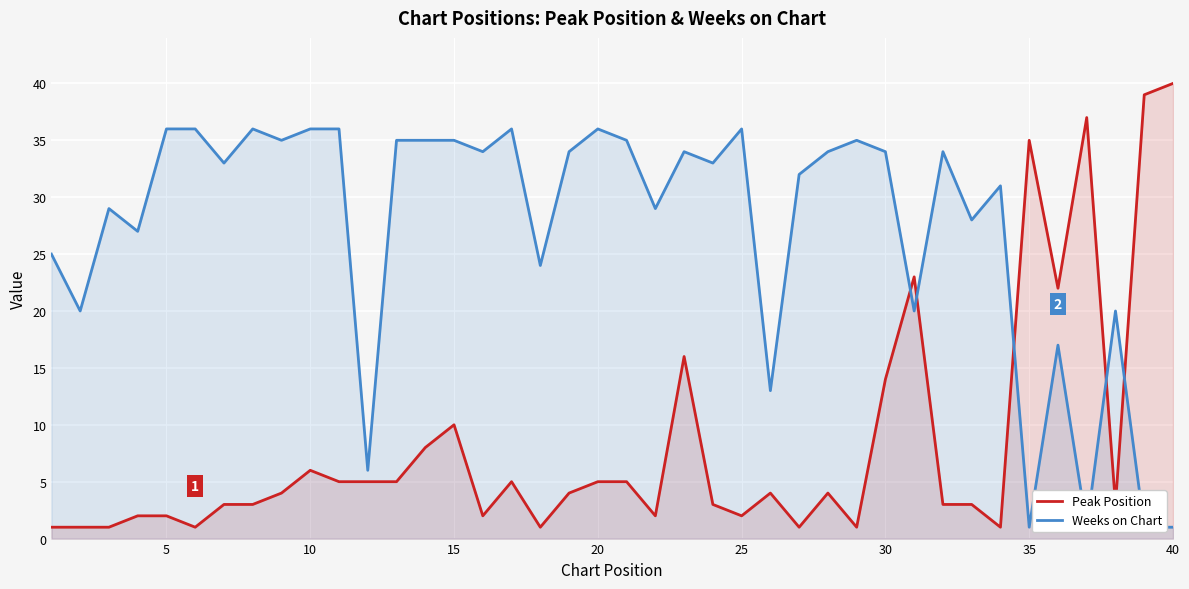

What is the maximum value for Peak Position?

40